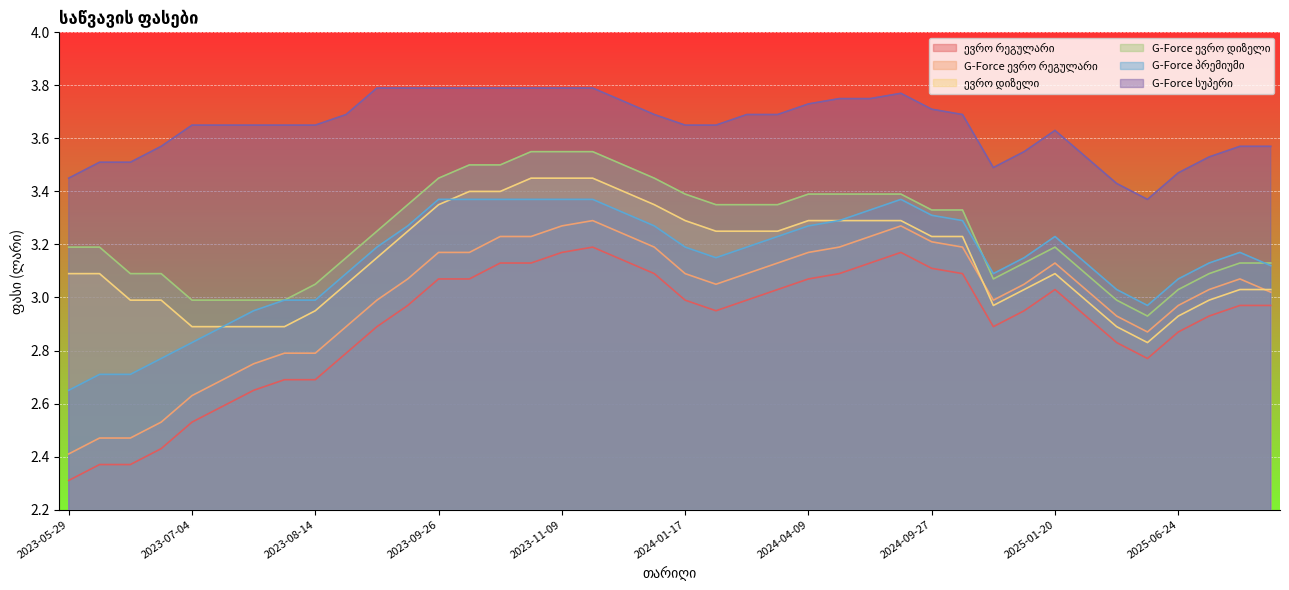

At which category does the chart reach its minimum across all series?

2023-05-29